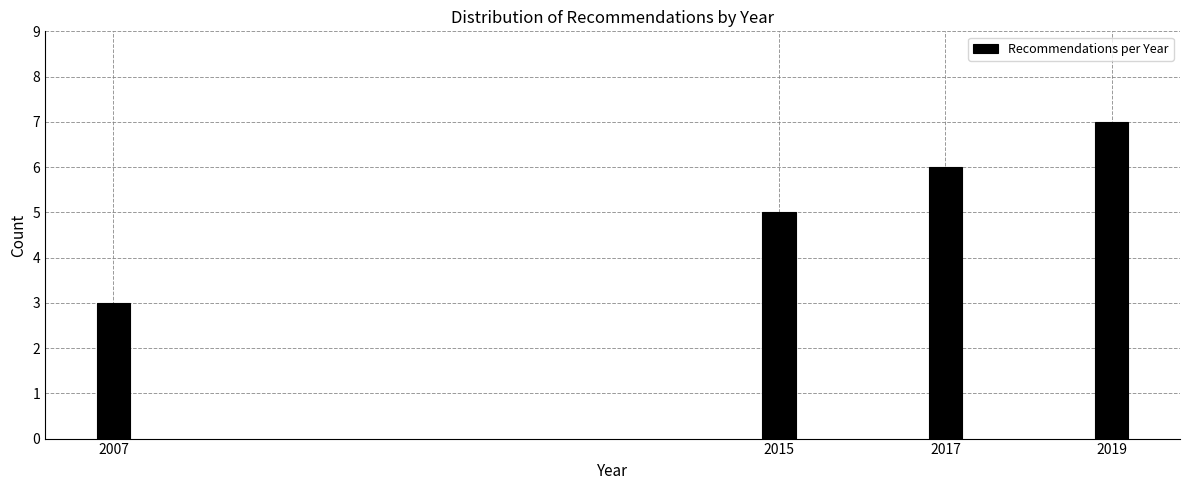

Reading right to left, list all the values displayed in this chart.

2019=7	2017=6	2015=5	2007=3